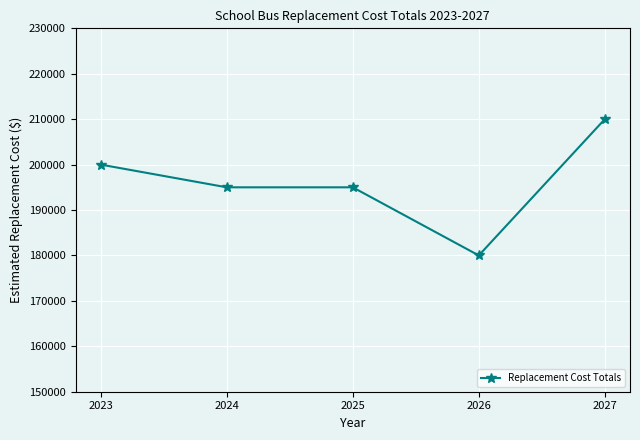

What is the sum of all values?

980000